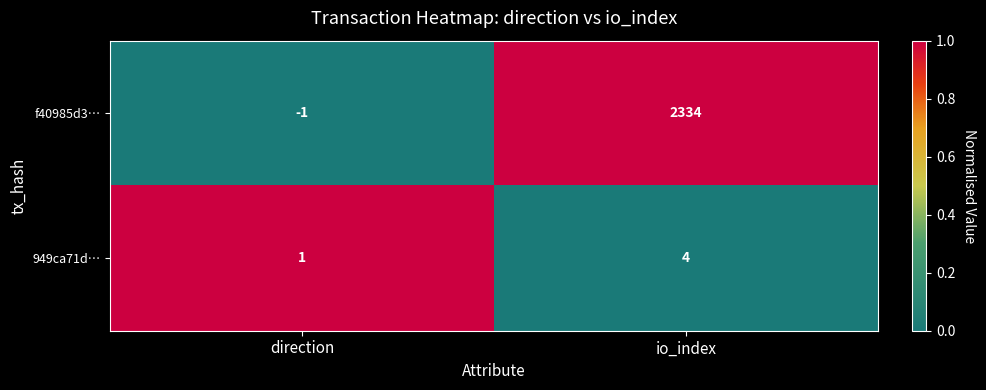

At which category does the chart reach its minimum across all series?

direction